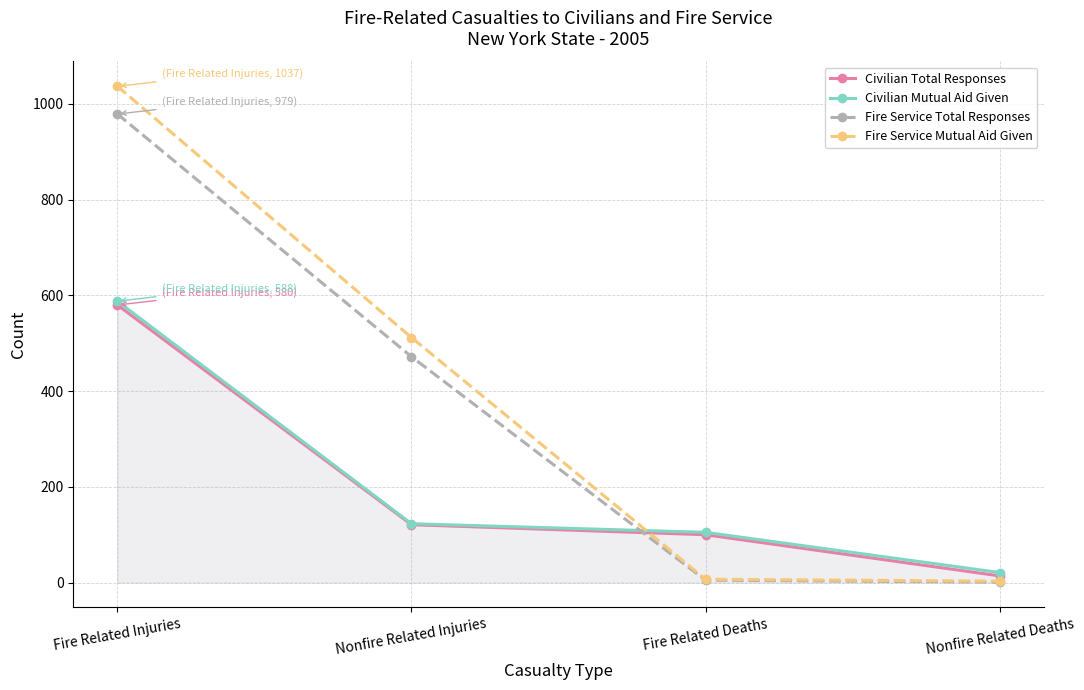

Reading left to right, extract all data points from this chart.

Civilian Total Responses: Fire Related Injuries=580	Nonfire Related Injuries=121	Fire Related Deaths=100	Nonfire Related Deaths=14
Civilian Mutual Aid Given: Fire Related Injuries=588	Nonfire Related Injuries=123	Fire Related Deaths=105	Nonfire Related Deaths=21
Fire Service Total Responses: Fire Related Injuries=979	Nonfire Related Injuries=472	Fire Related Deaths=5	Nonfire Related Deaths=1
Fire Service Mutual Aid Given: Fire Related Injuries=1037	Nonfire Related Injuries=512	Fire Related Deaths=7	Nonfire Related Deaths=3